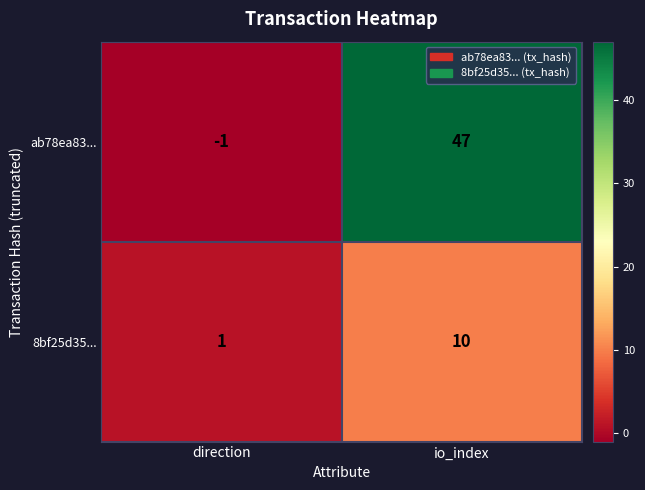

What is the average value of the ab78ea83... series?

23